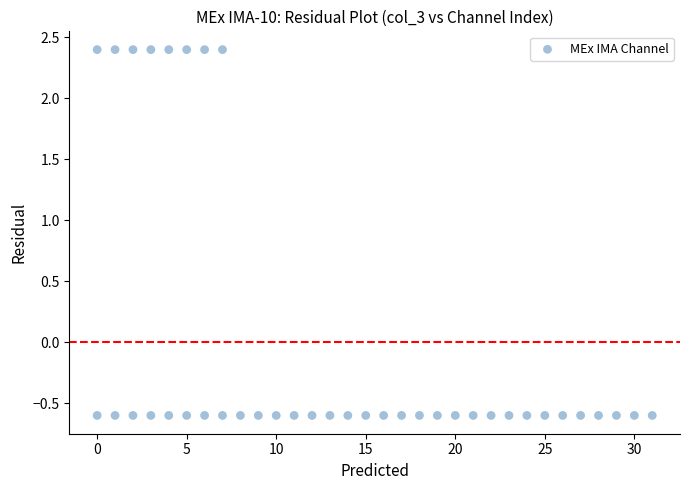

What is the range of X values (max minus min)?

31.0